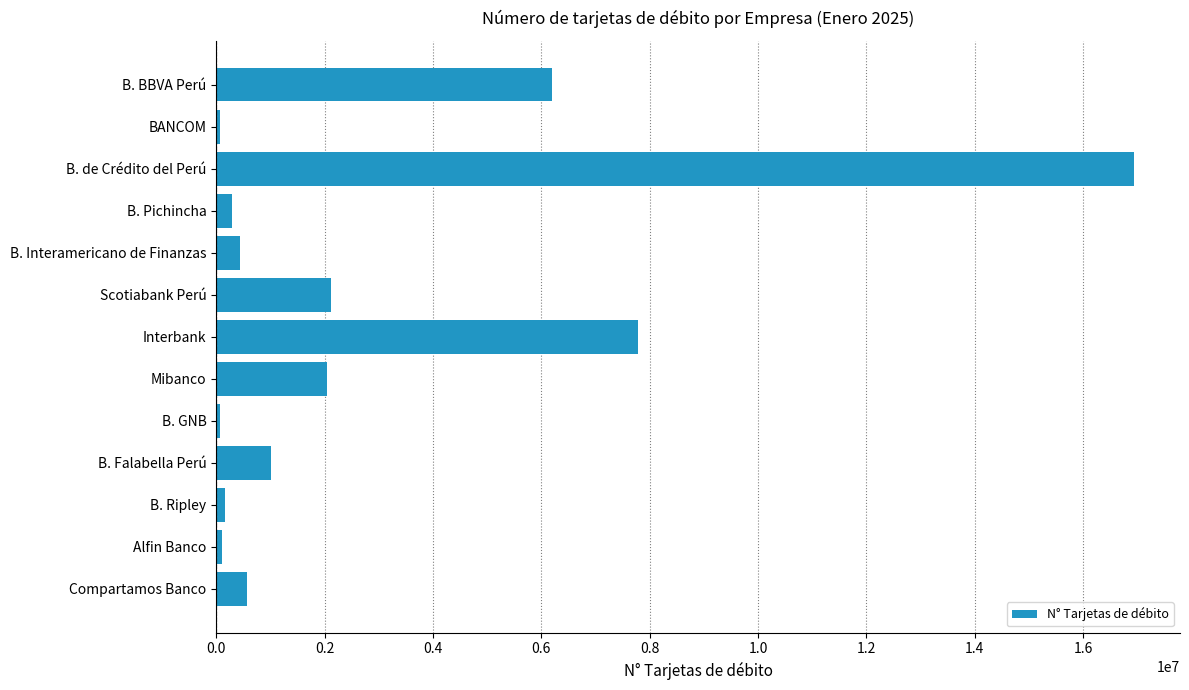

What is the difference between the maximum and minimum values?

16881137